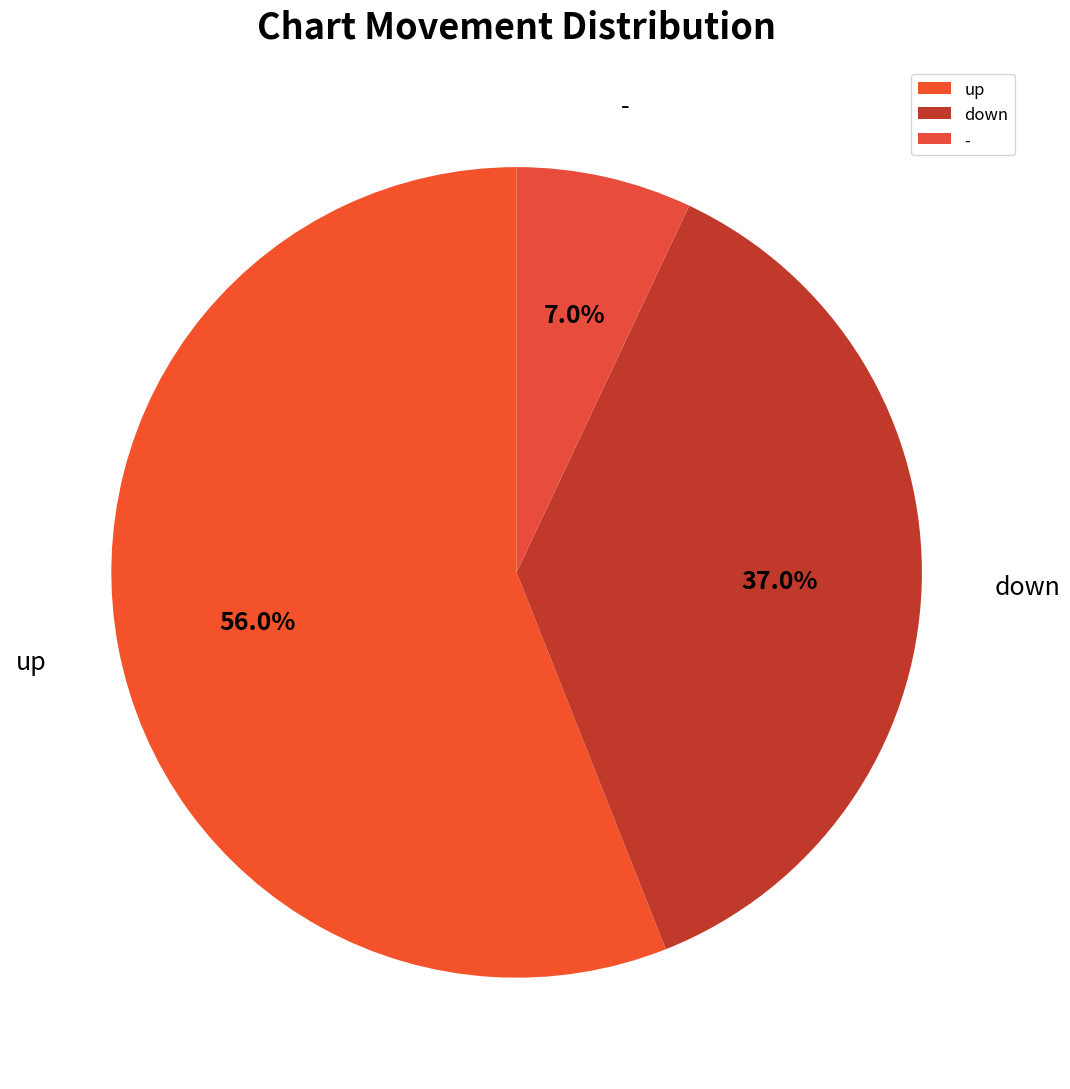

Is there a majority slice in this chart?

Yes